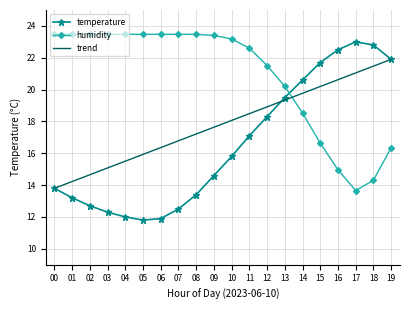

What are all the series names shown in the legend?

temperature, humidity, trend